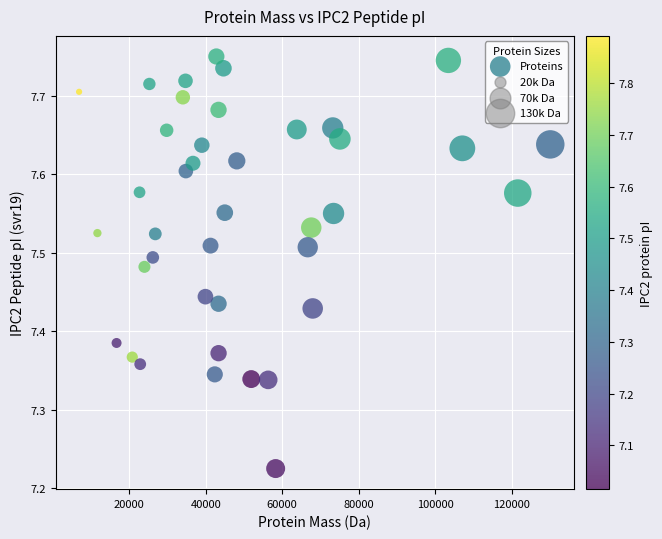

What is the range of Y values (max minus min)?

0.5